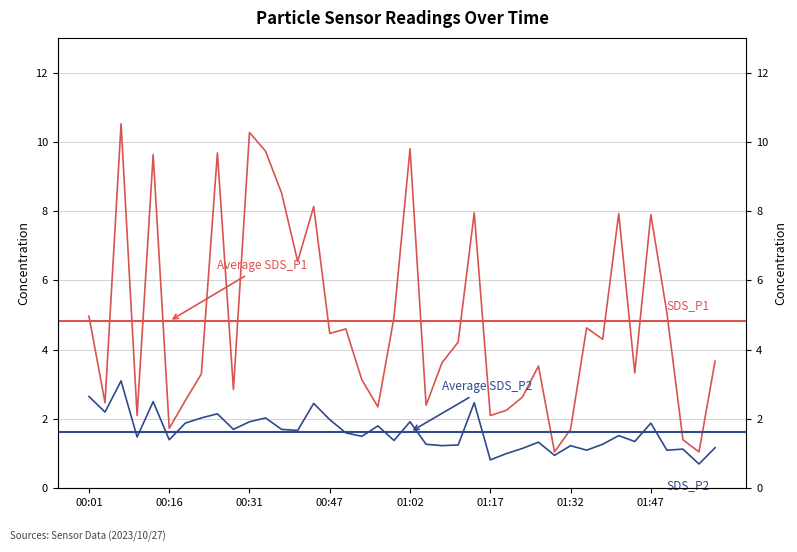

Which has a higher value, 30 or 17?

17